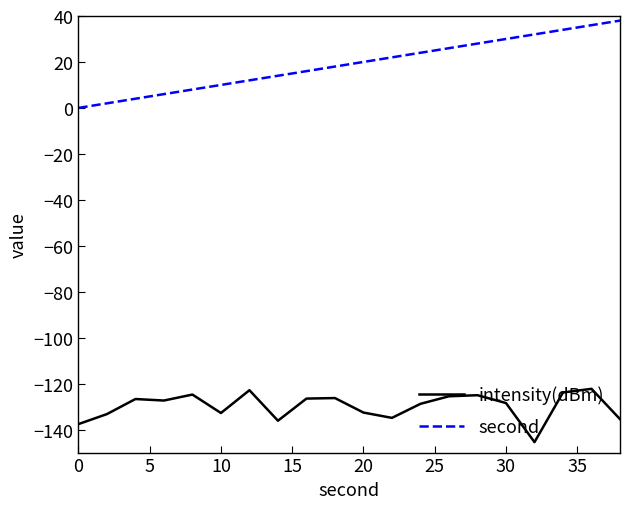

What is the difference between the maximum and minimum values in the intensity(dBm) series?

23.2